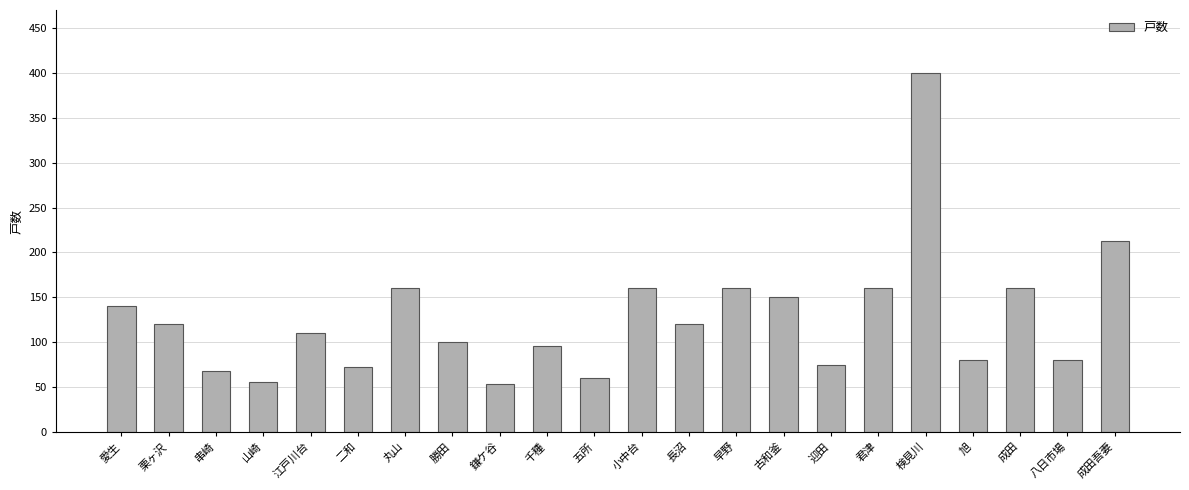

How many data points are less than 120?

11